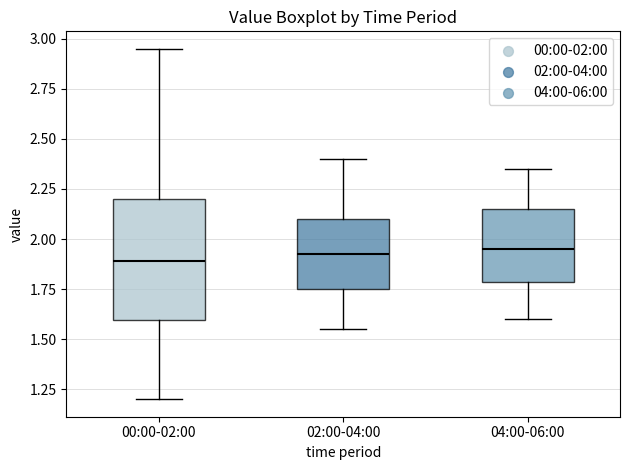

Which box is the tallest, from its lower edge to its upper edge?

00:00-02:00